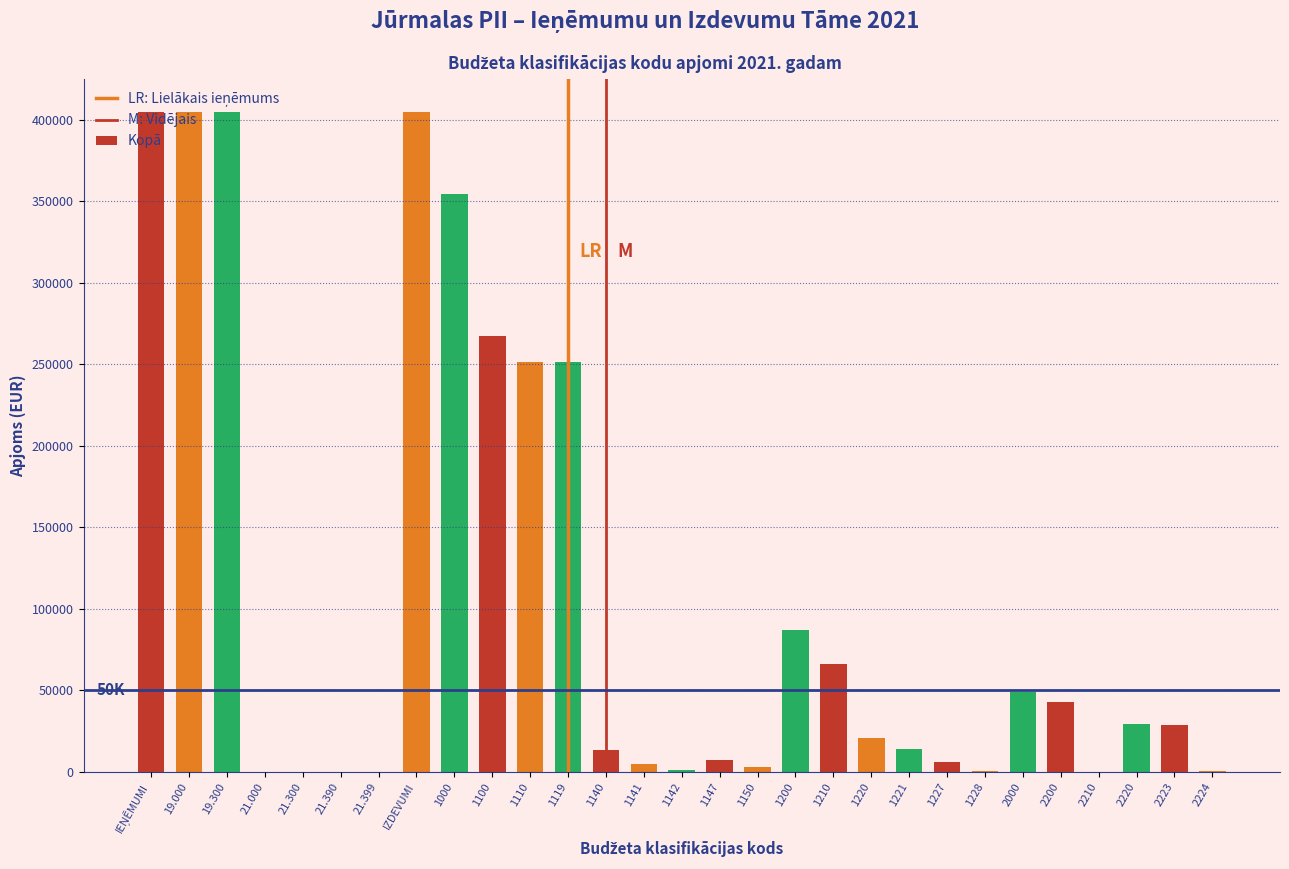

What is the sum of all values?

3117203